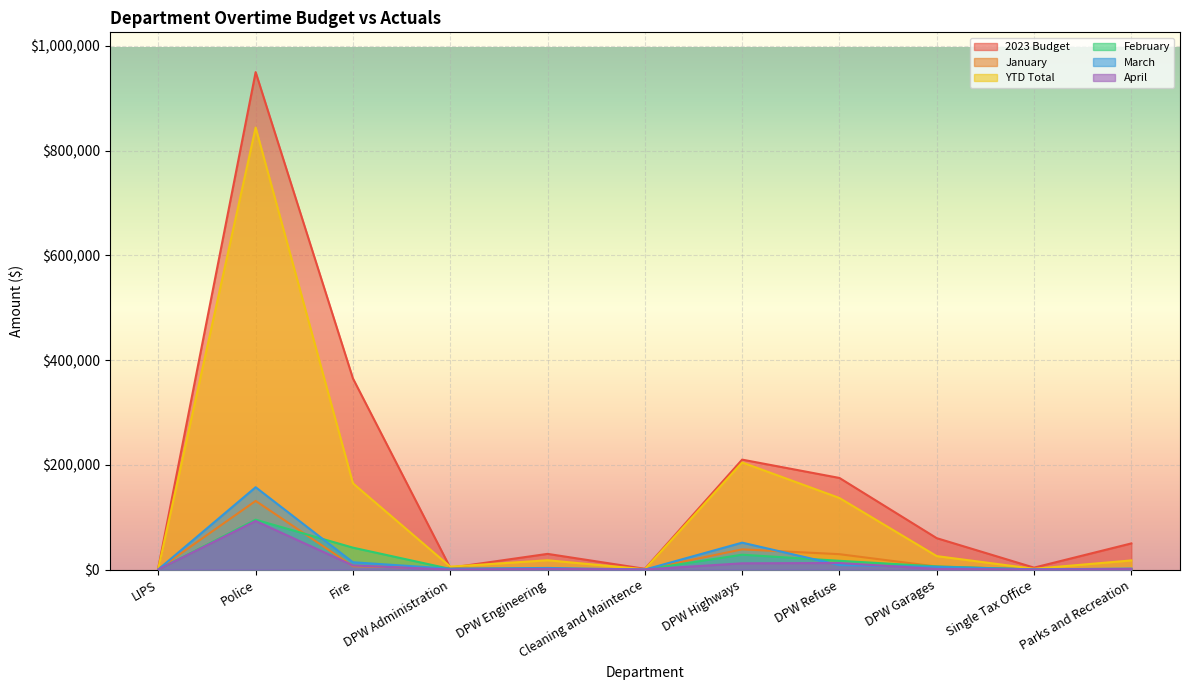

Which category has the lowest value in the January series?

Cleaning and Maintence